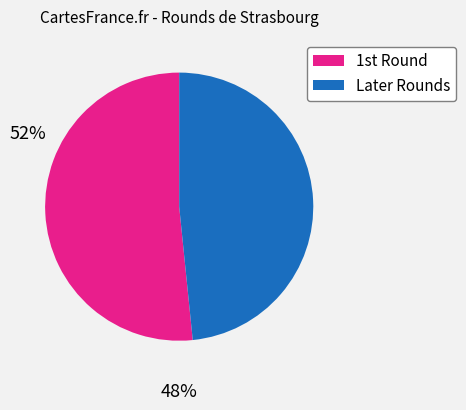

Is there any slice that represents more than half of the pie?

Yes